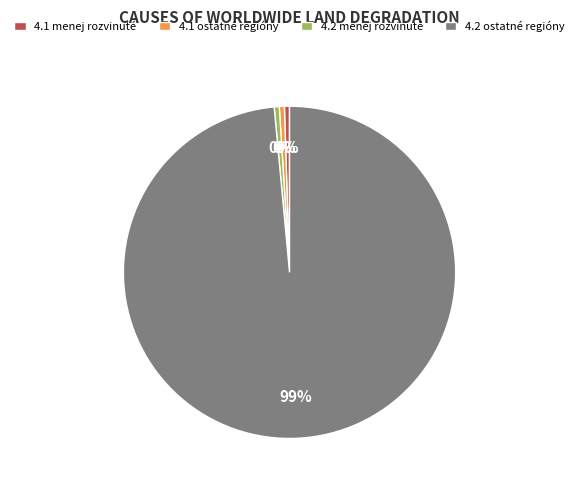

Is there a majority slice in this chart?

Yes